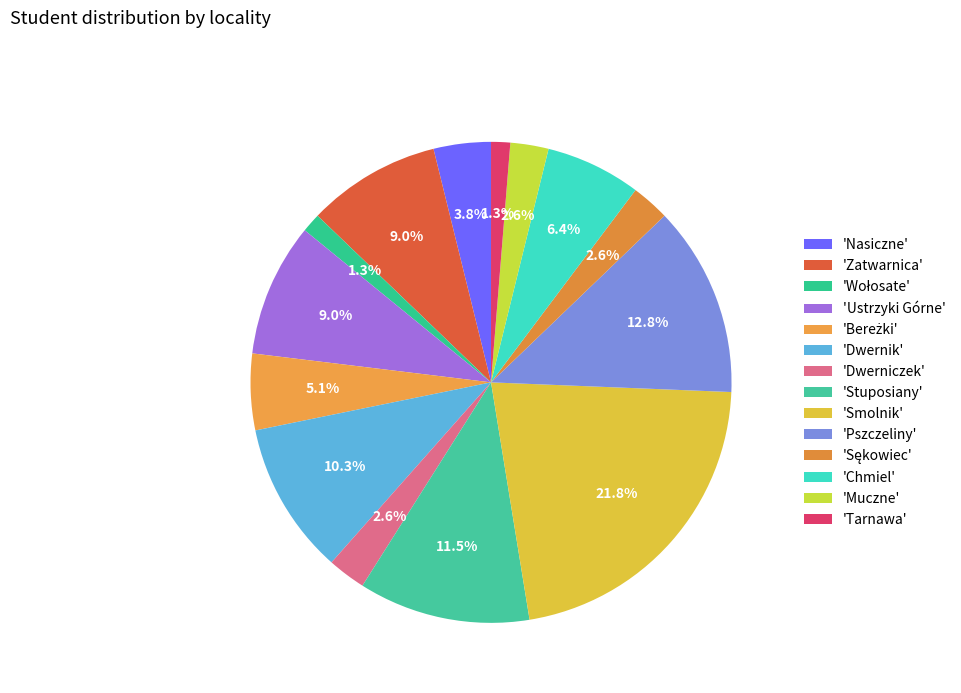

Rank the categories by value from lowest to highest.

Wołosate, Tarnawa, Dwerniczek, Sękowiec, Muczne, Nasiczne, Bereżki, Chmiel, Zatwarnica, Ustrzyki Górne, Dwernik, Stuposiany, Pszczeliny, Smolnik